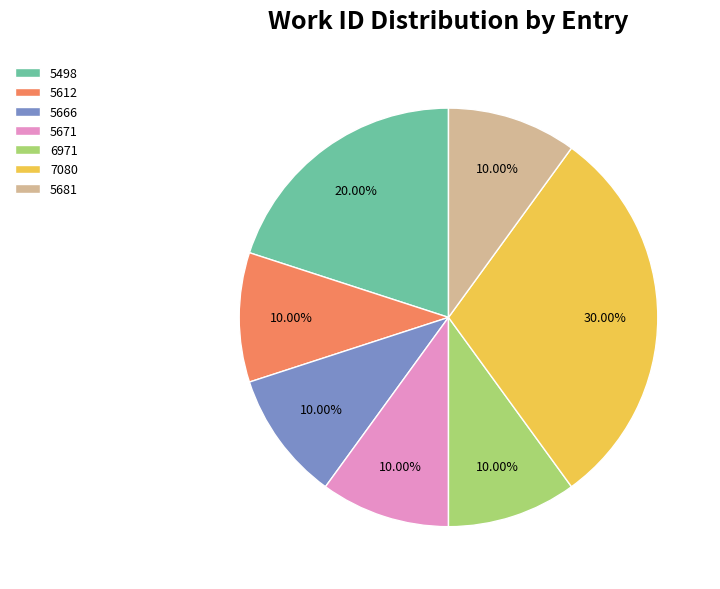

To the nearest percent, what is the average slice percentage?

14%